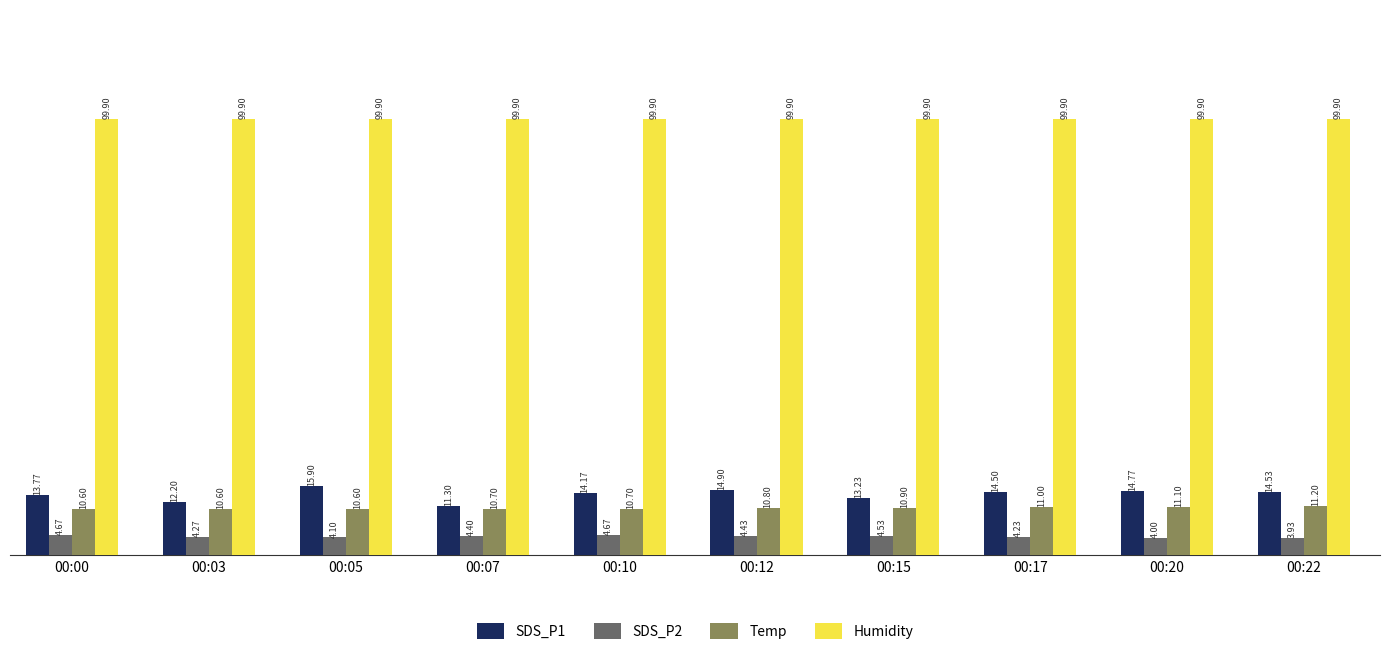

What is the spread (max minus min) of values at 00:00?

95.2